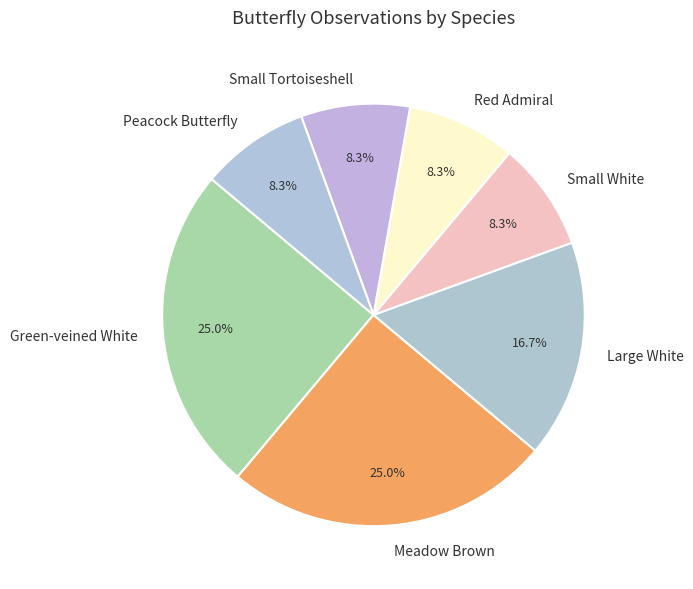

Combined, what portion of the pie is Green-veined White and Small Tortoiseshell?

33.3%